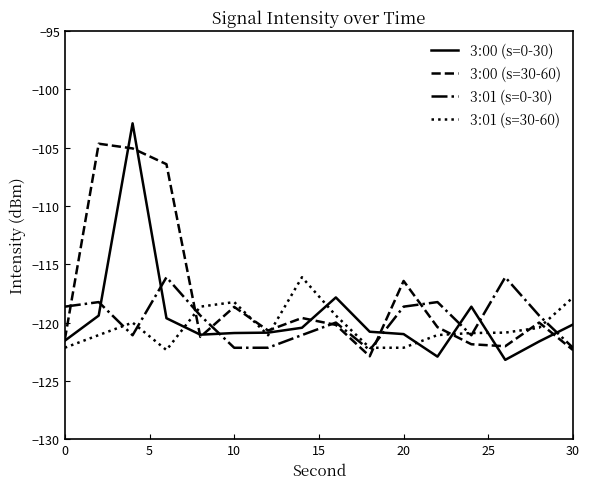

How many lines are shown in the chart?

4